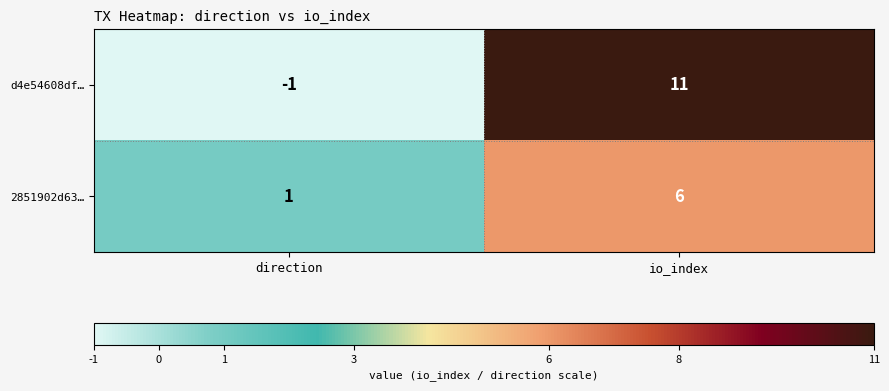

The d4e54608df… series shows -1 at direction. True or false?

True